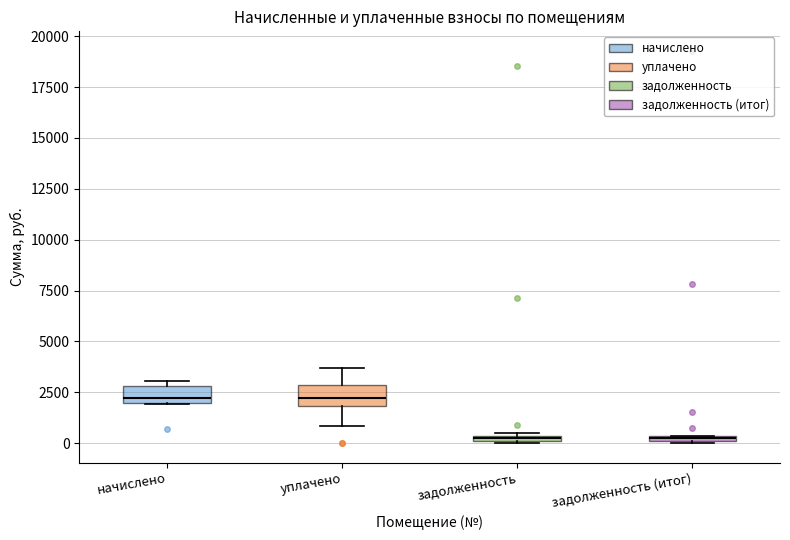

Where is the upper edge of the box for задолженность on the y-axis? The values are not printed on the chart, so give them approximately, as read against the axis.

500